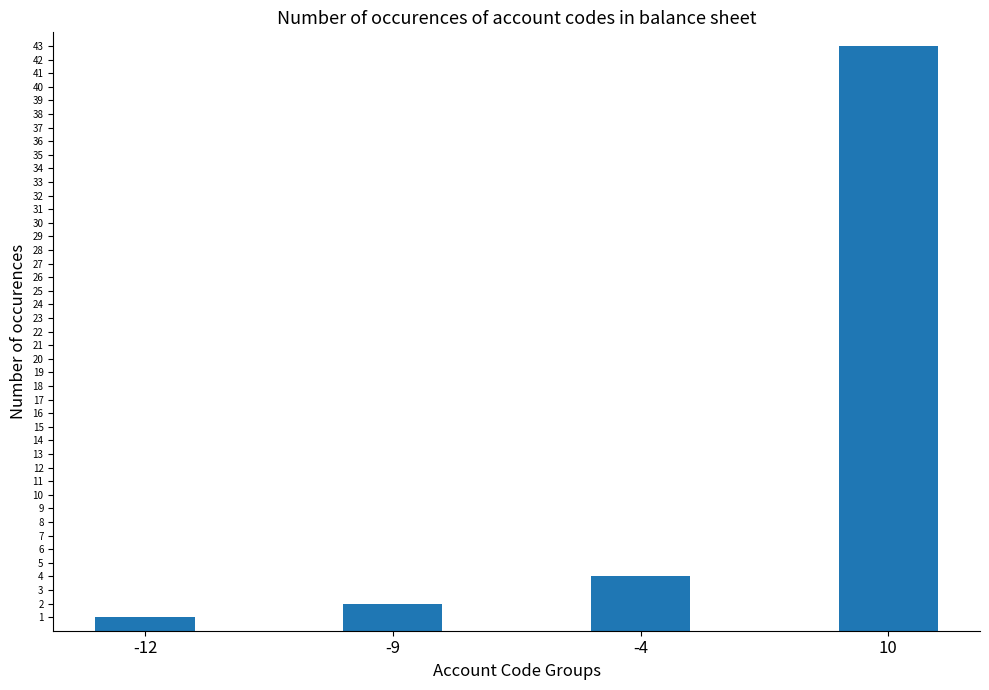

What is the difference between the values at -9 and 10?

41